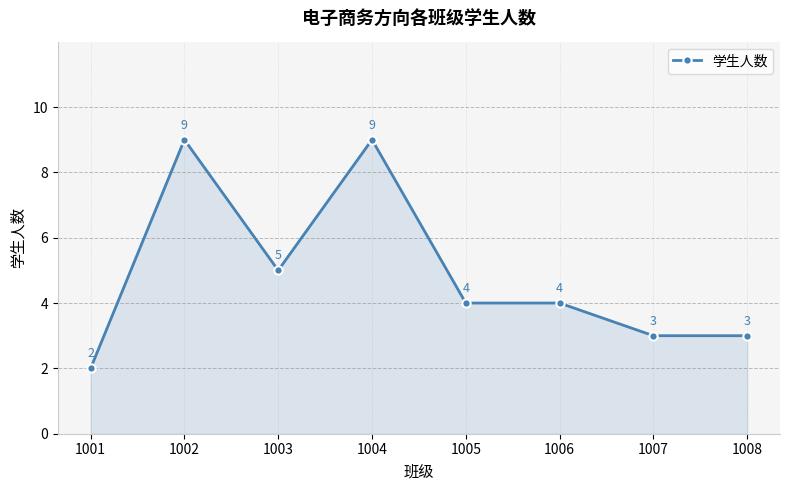

What is the value of the 3rd point from the left?

5